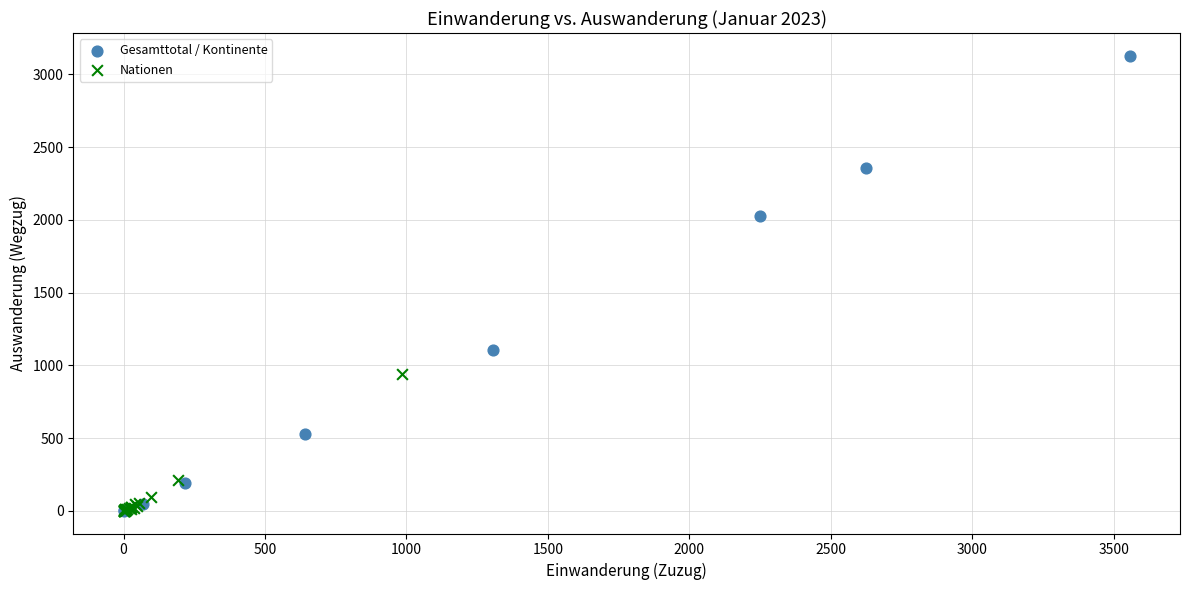

Which series has the widest spread of Y values?

Gesamttotal / Kontinente